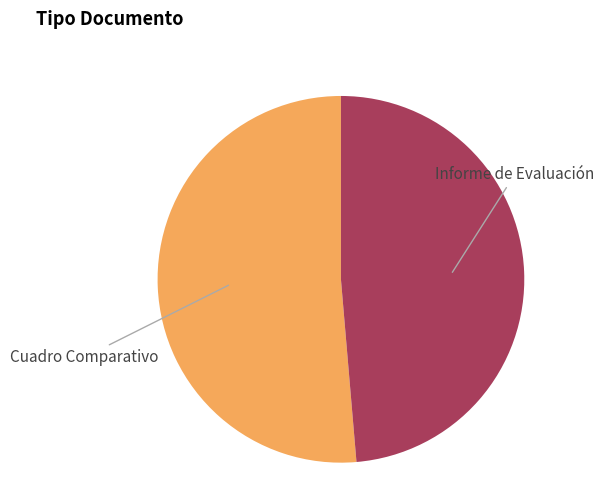

Is there a majority slice in this chart?

Yes